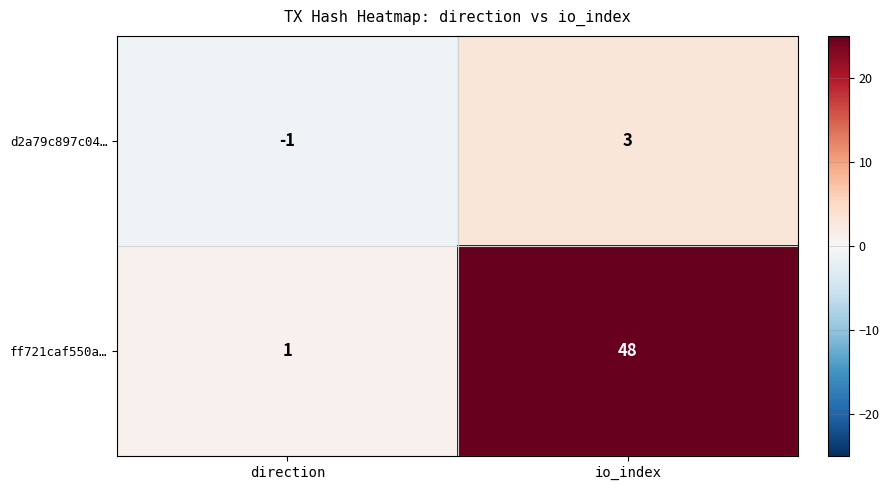

Rank the series by their maximum value, from lowest to highest.

d2a79c897c04…, ff721caf550a…